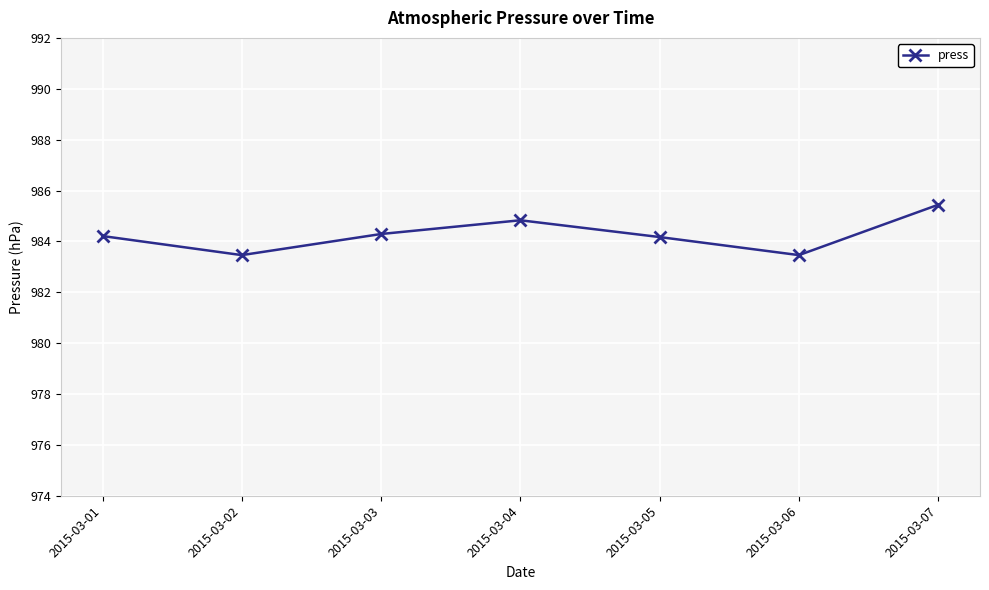

How many points are higher than both their immediate neighbors (excluding endpoints)?

1